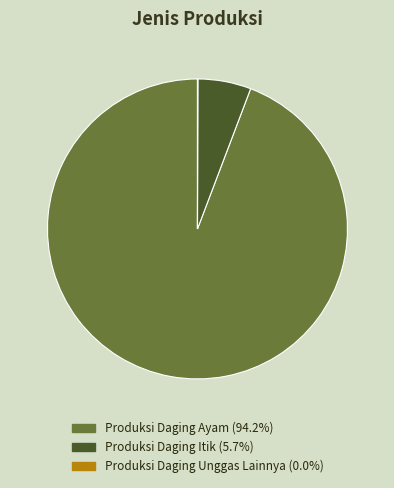

Which category has the biggest portion of the pie?

Produksi Daging Ayam